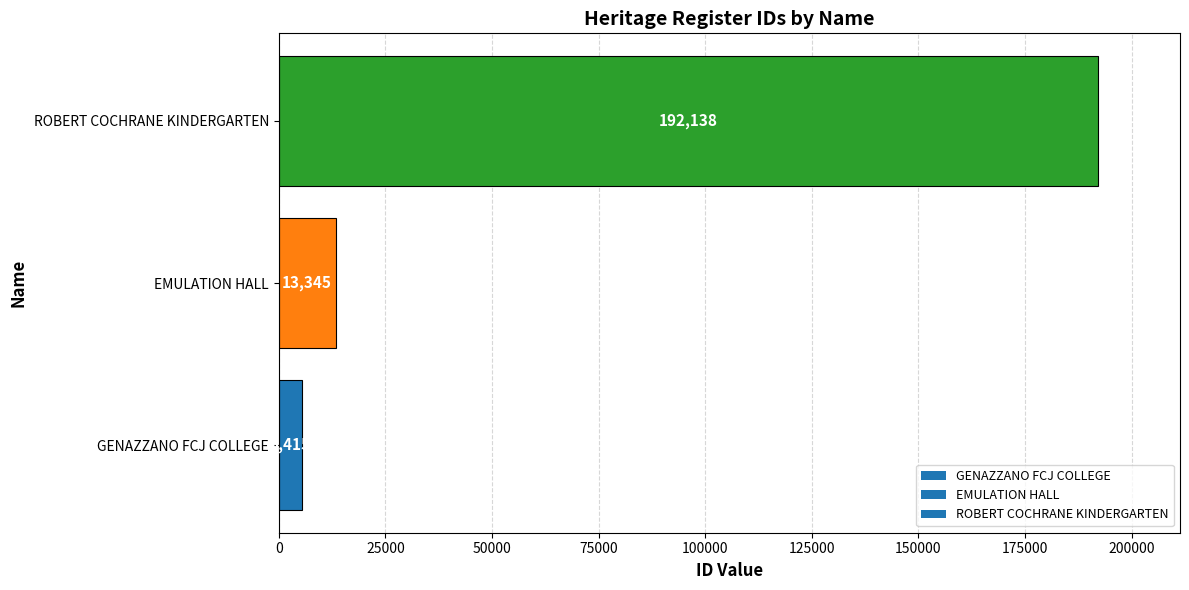

Which label corresponds to the largest value in the chart?

ROBERT COCHRANE KINDERGARTEN